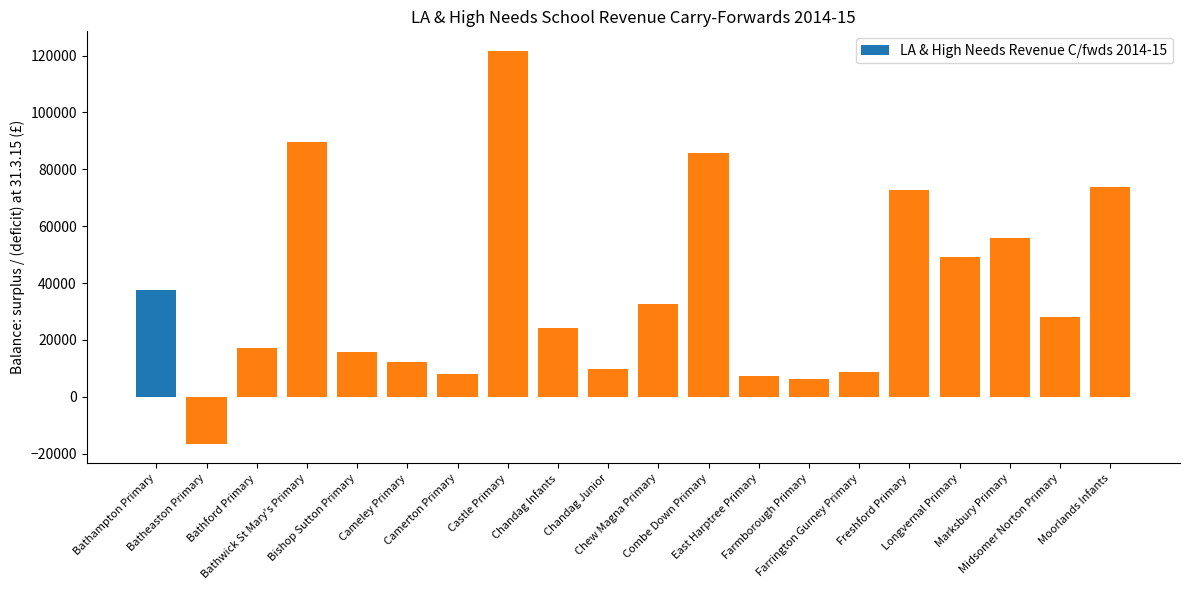

What is the greatest value displayed?

121629